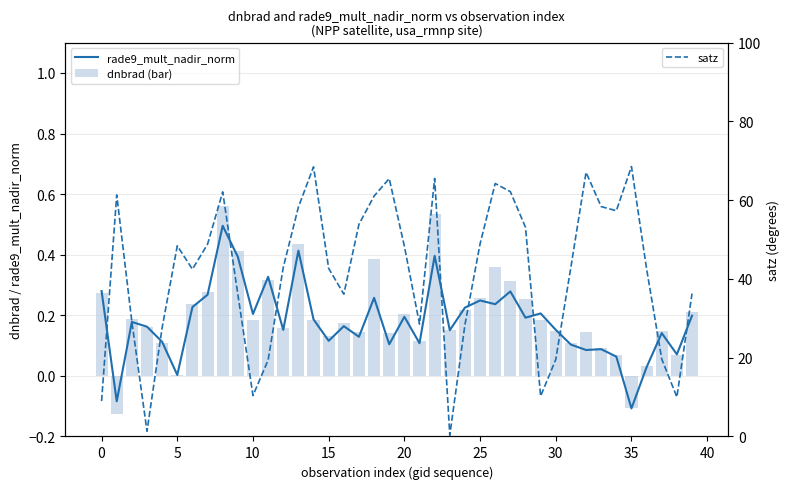

Are the bars grouped side by side (vs. stacked)?

Yes